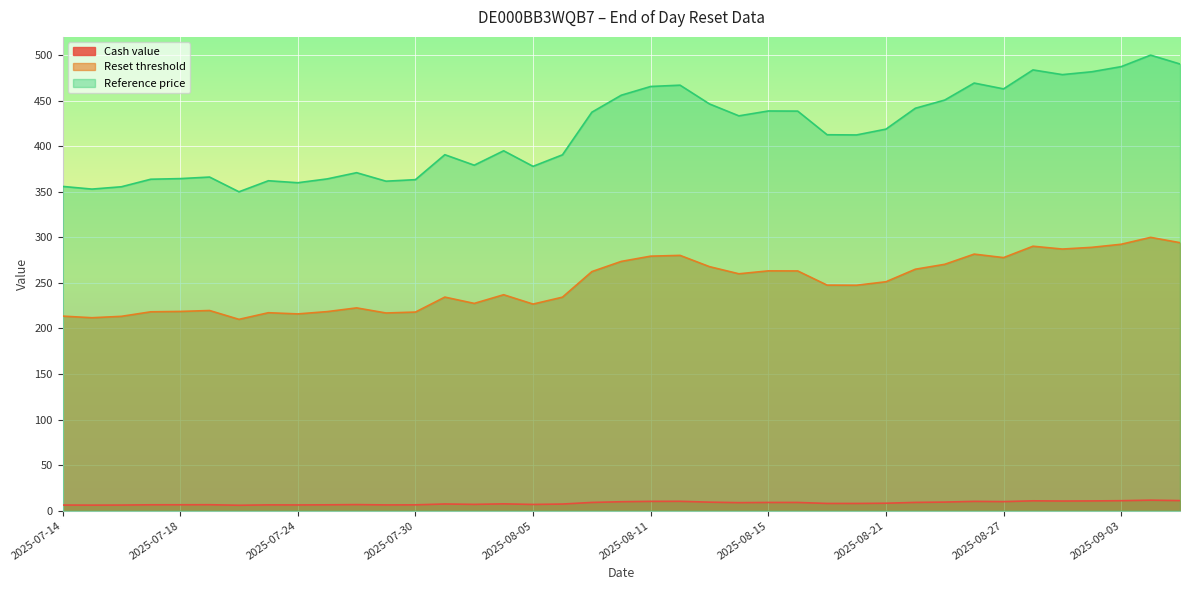

Count the number of categories in the chart.

39